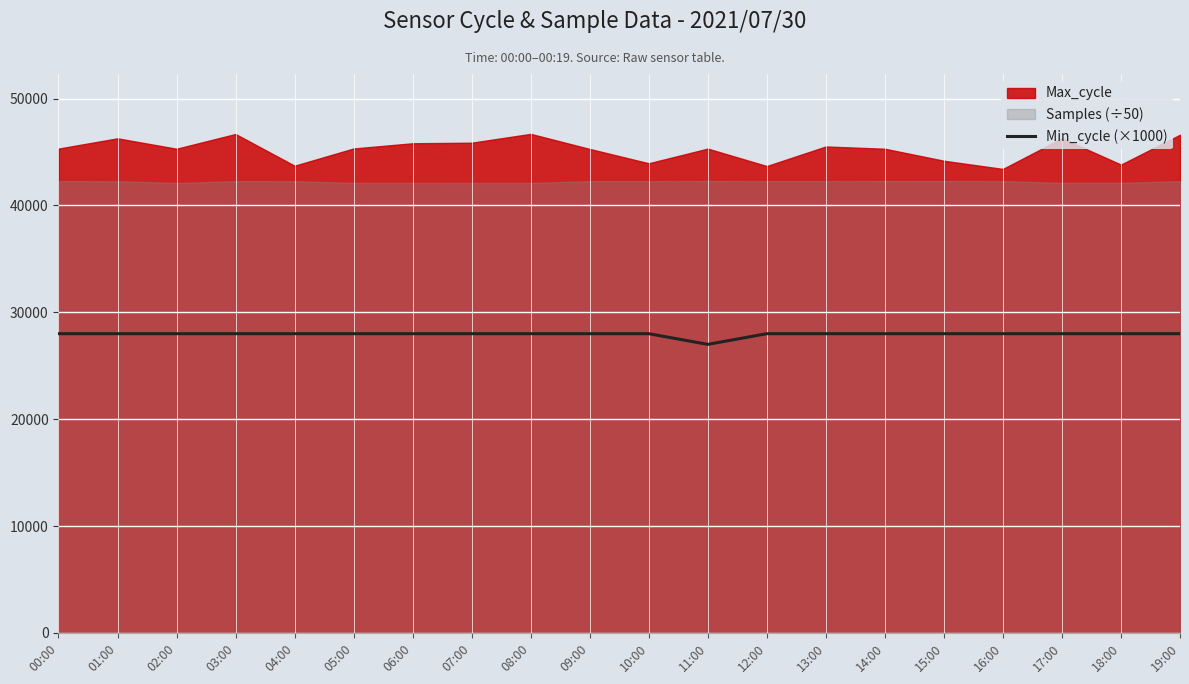

What is the smallest value displayed?

27000